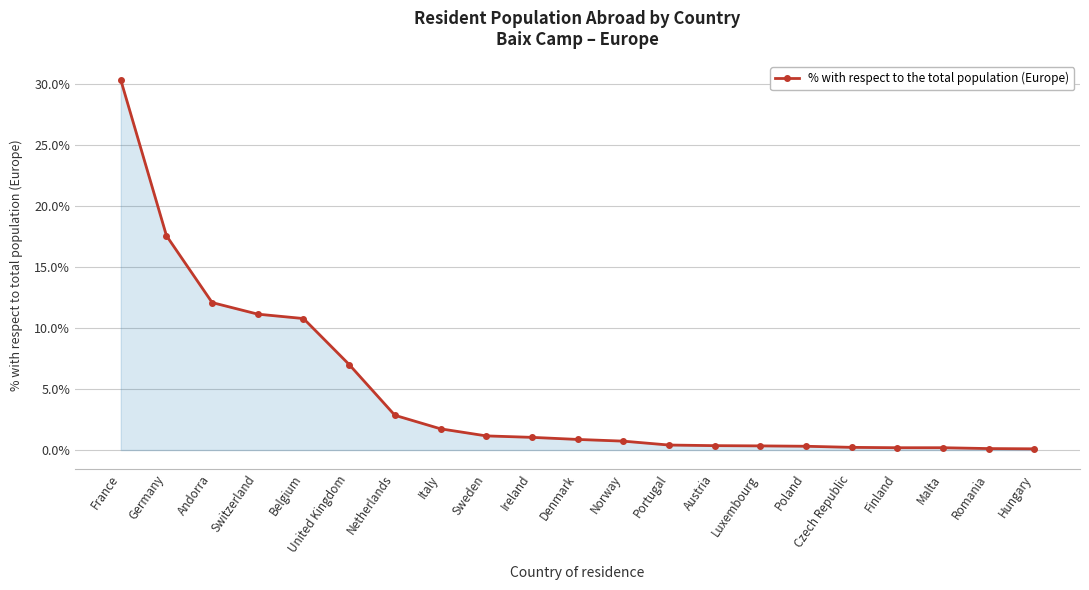

What is the maximum value shown in the chart?

30.3